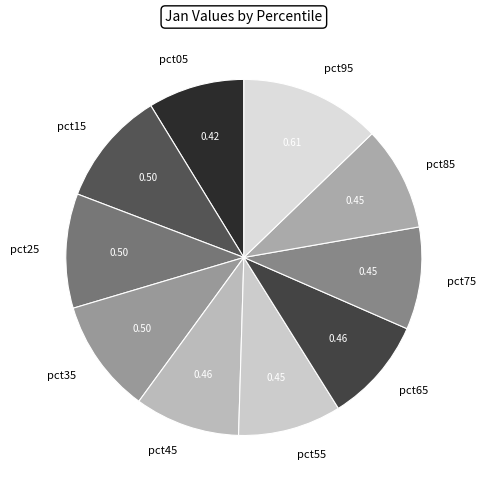

Does any single category account for the majority?

No